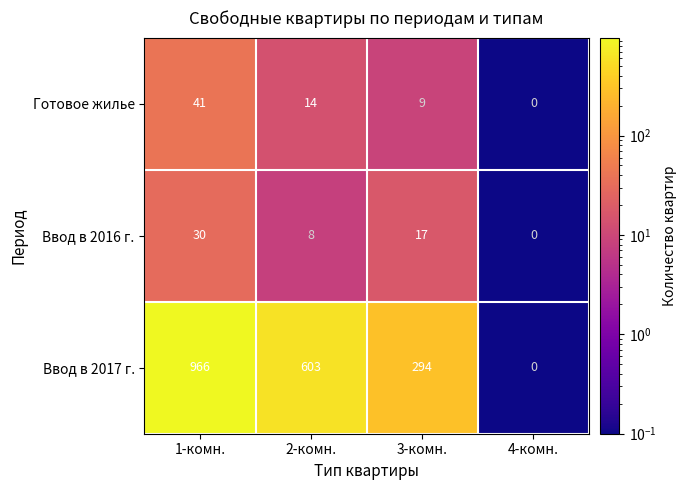

Which category has the lowest value in the Готовое жилье series?

4-комн.